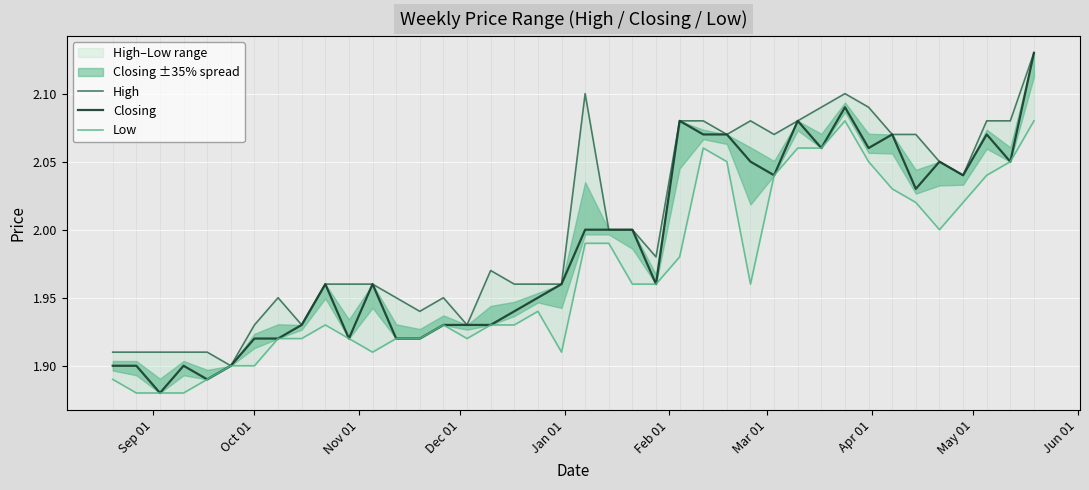

True or false: Closing and High cross at least once.

False